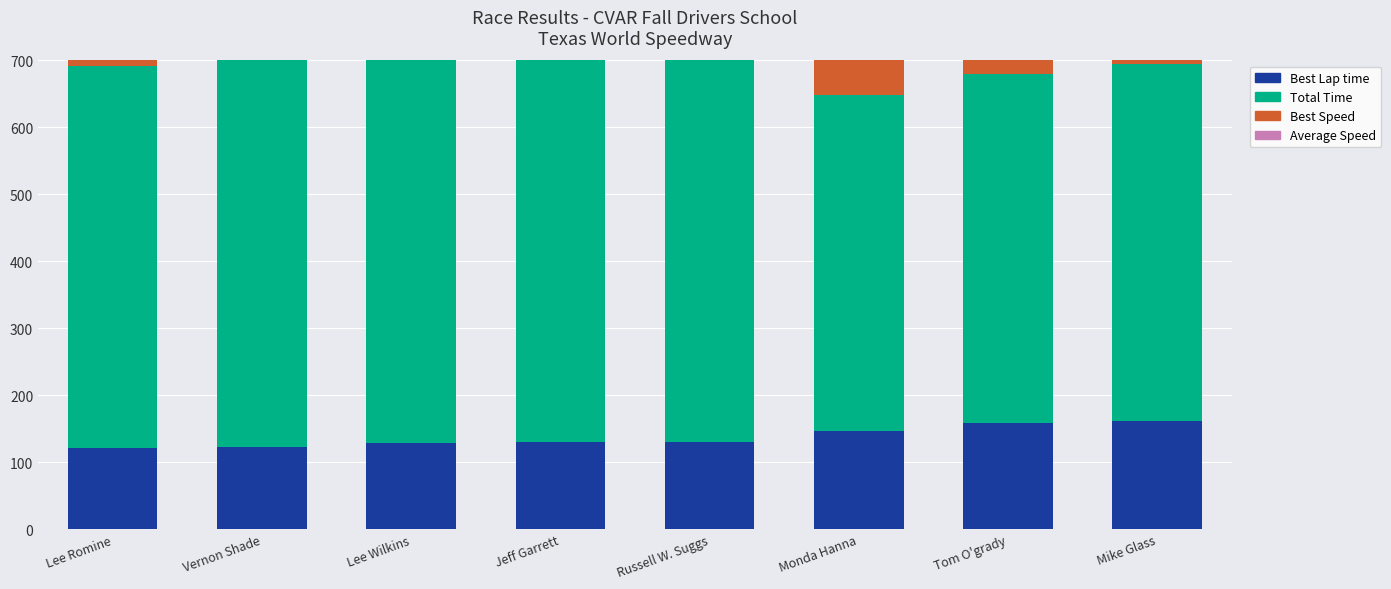

What is the difference between the second highest and second lowest values in the Average Speed series?

10.3